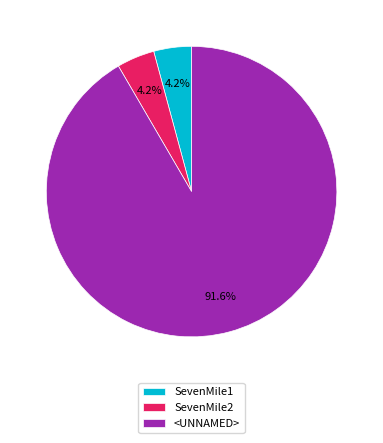

Count the number of slices in the pie.

3